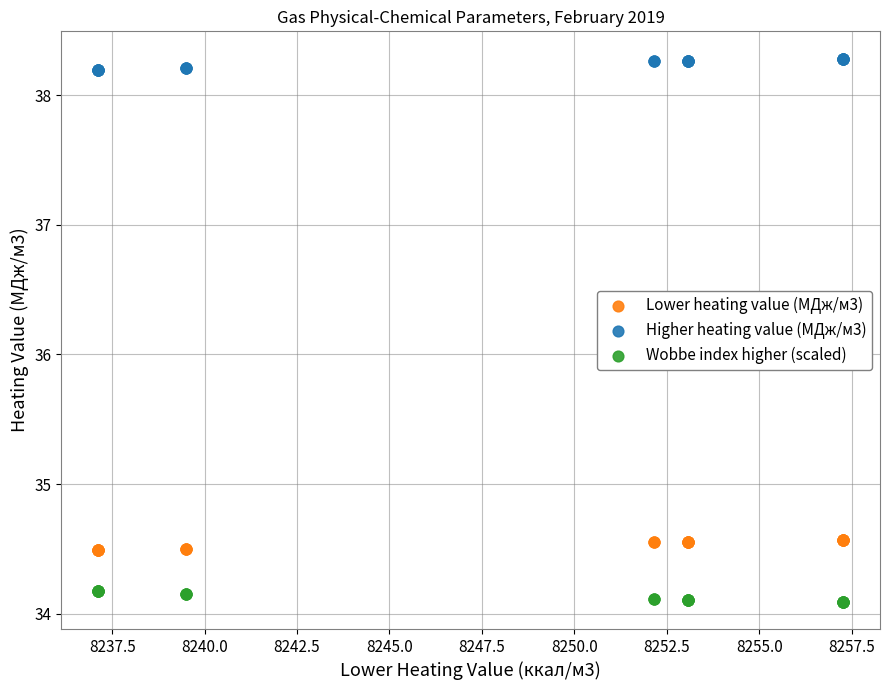

Which series reaches the minimum Y coordinate?

Wobbe index higher (scaled)